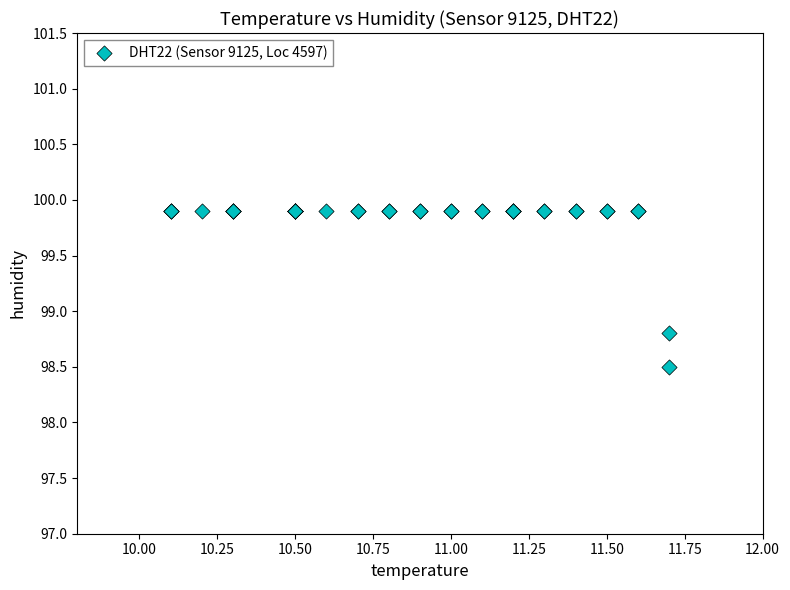

What Y value in the scatter plot is closest to 99?

98.8